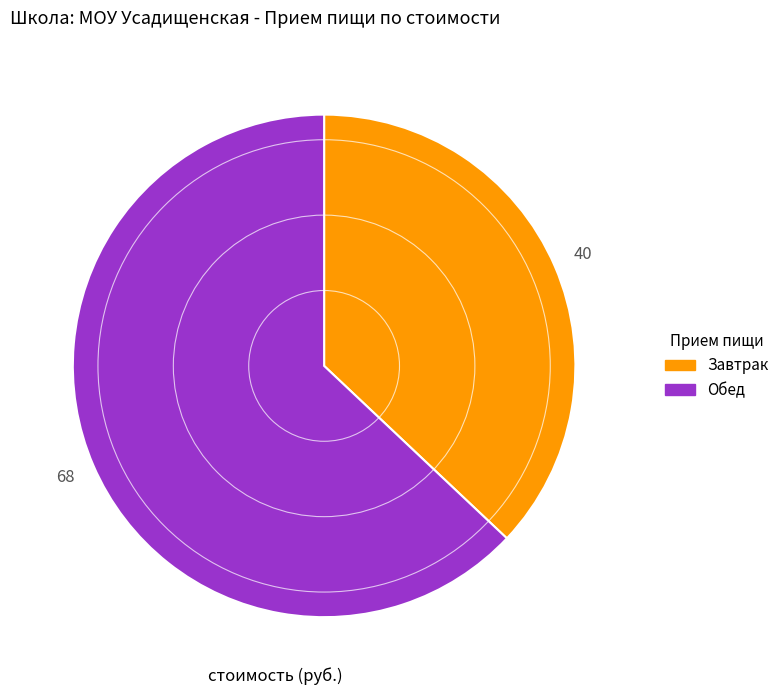

How many slices are in this pie chart?

2